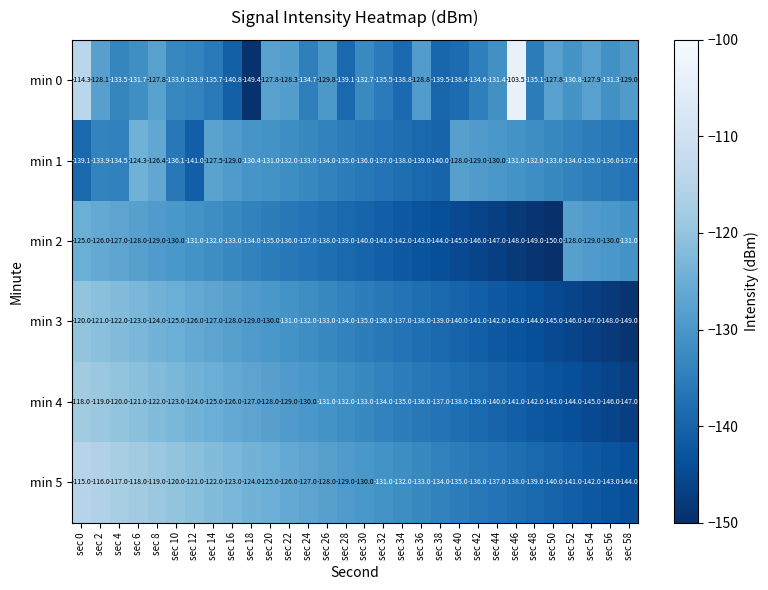

At which category is the sum across all series the highest?

sec 0